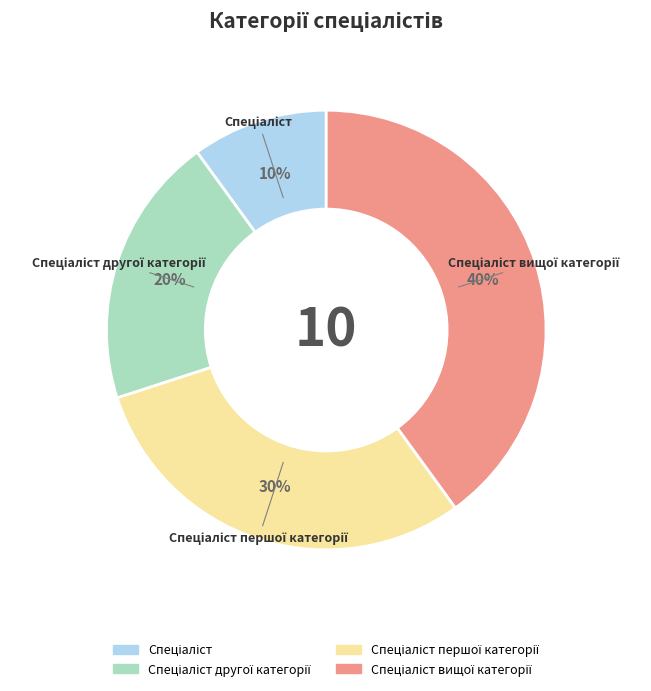

Is there any slice that represents more than half of the pie?

No